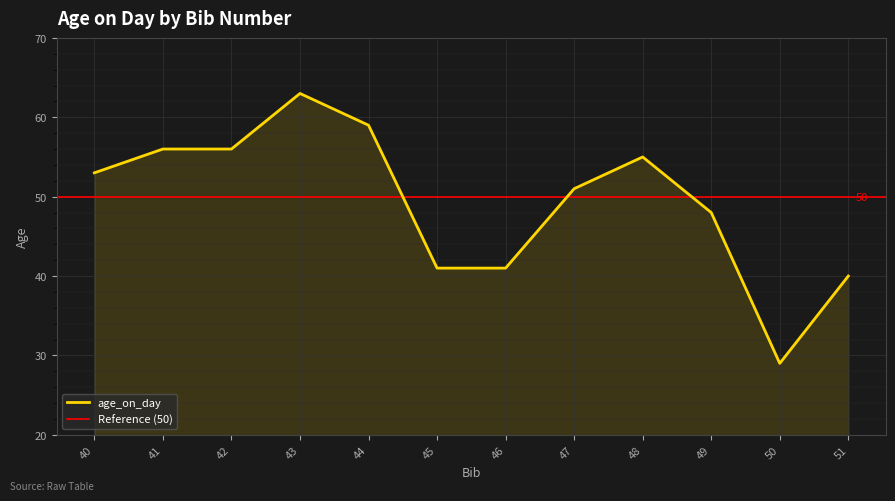

Count the number of data series in this chart.

1